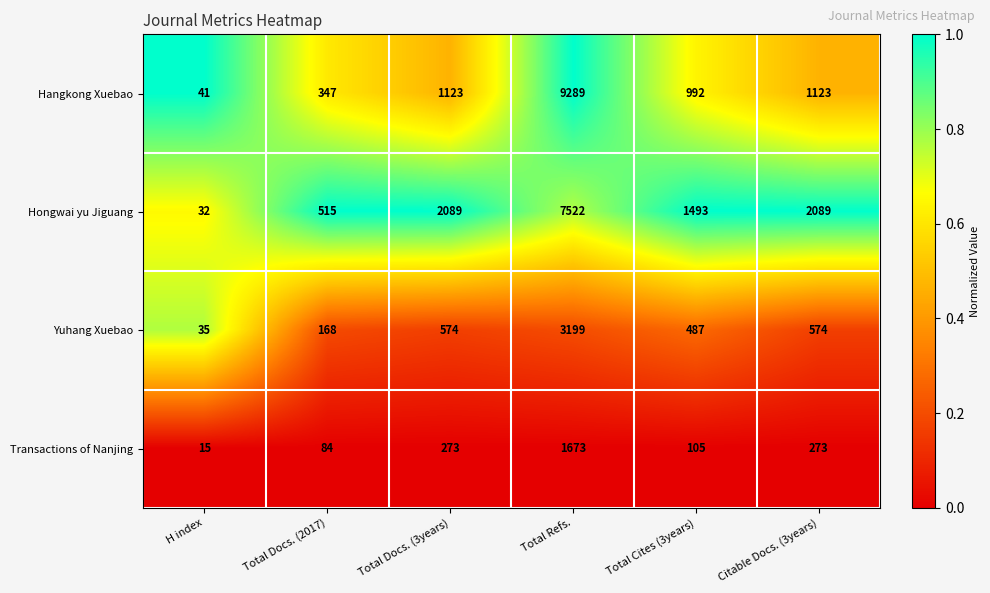

What is the average value of the Hongwai yu Jiguang series?

2290